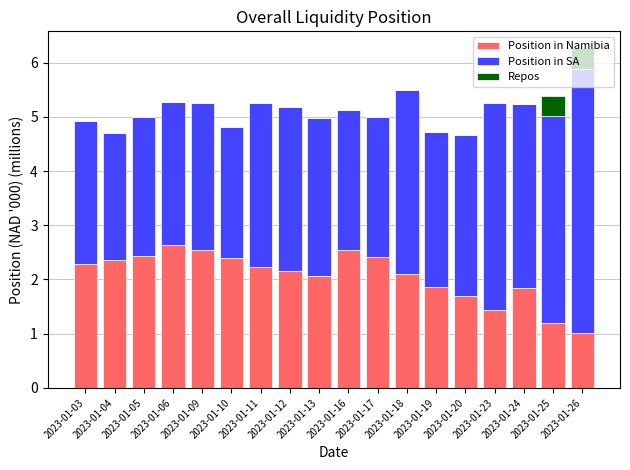

What is the sum of all Position in Namibia values?

37.2